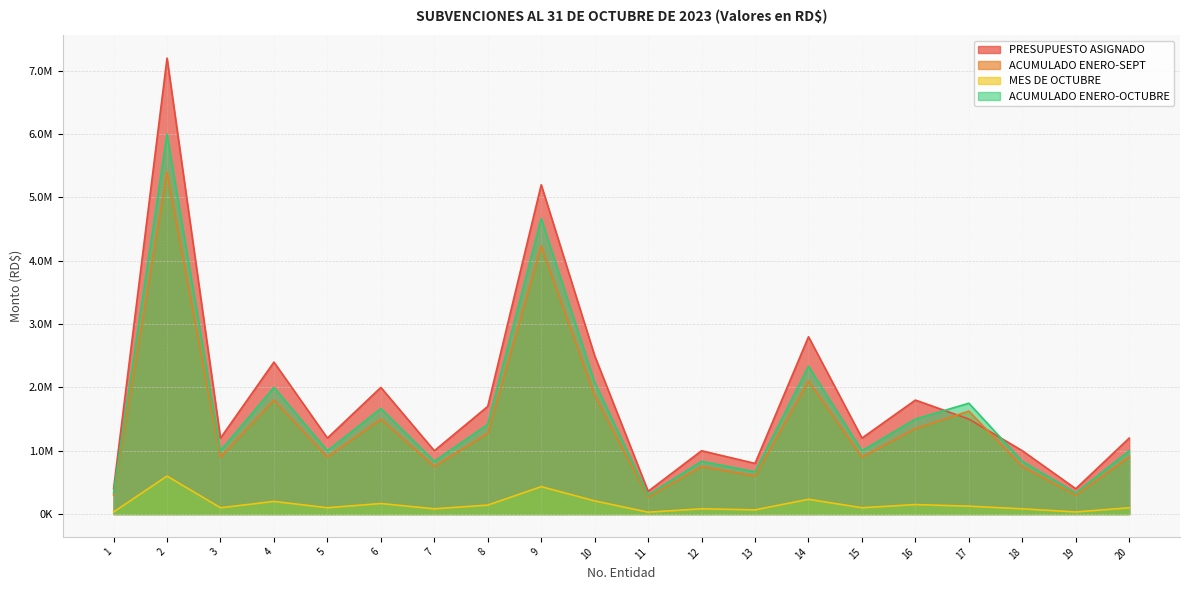

At which category is the sum across all series the highest?

2